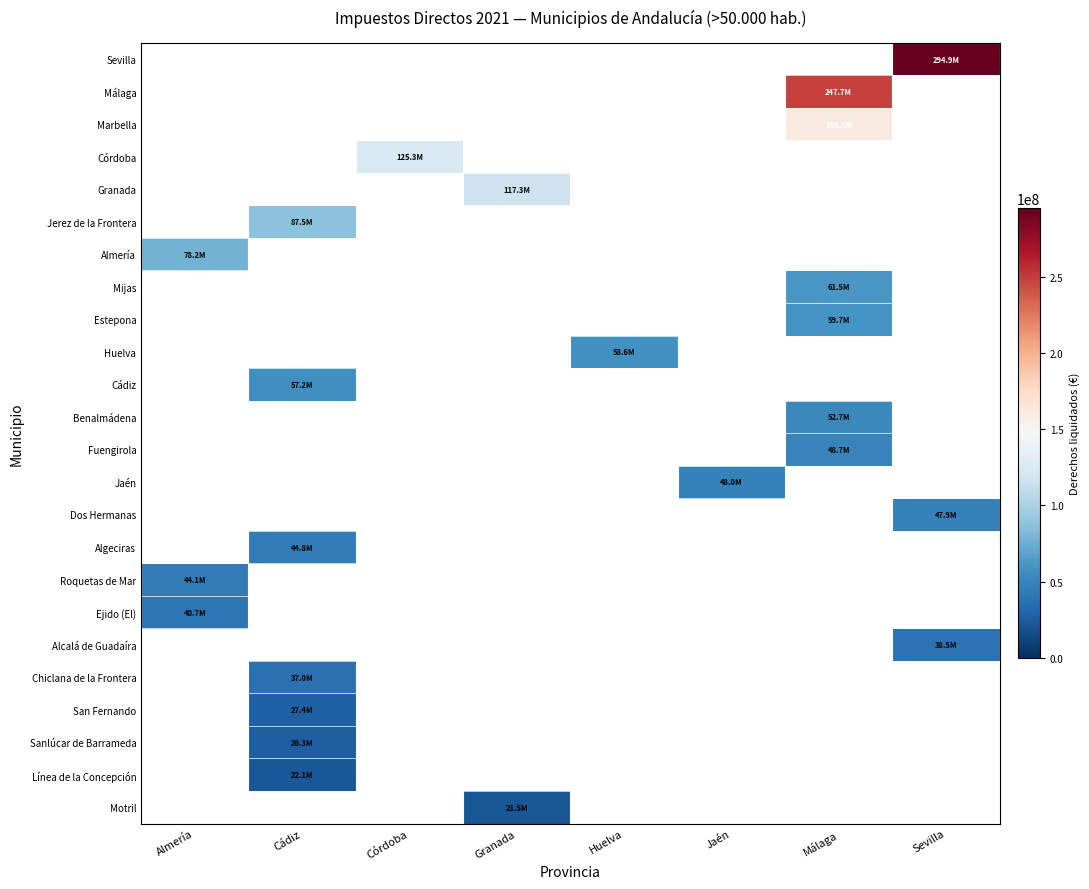

How many values in Alcalá de Guadaíra are above zero?

1